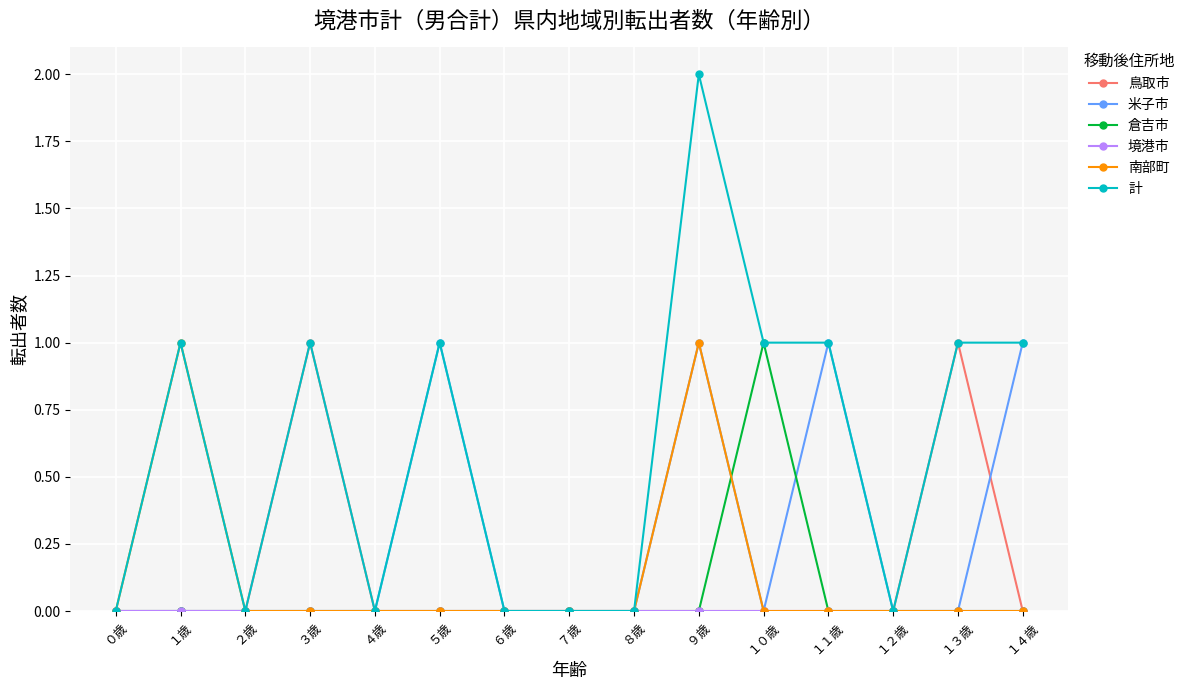

What is the label of the 4th point from the right?

１１歳